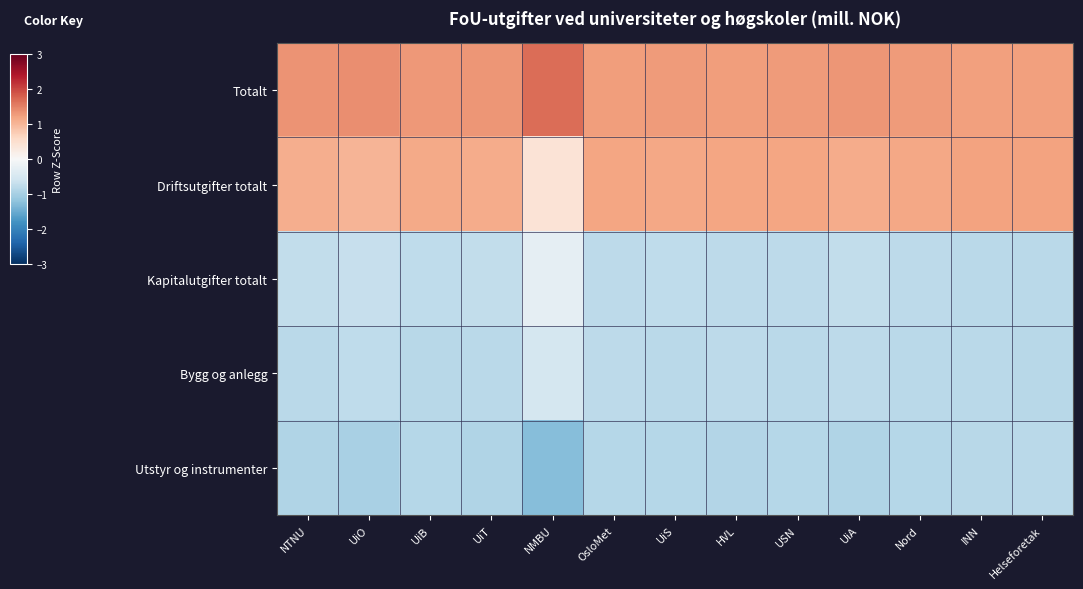

What is the spread (max minus min) of values at Helseforetak?

2.1